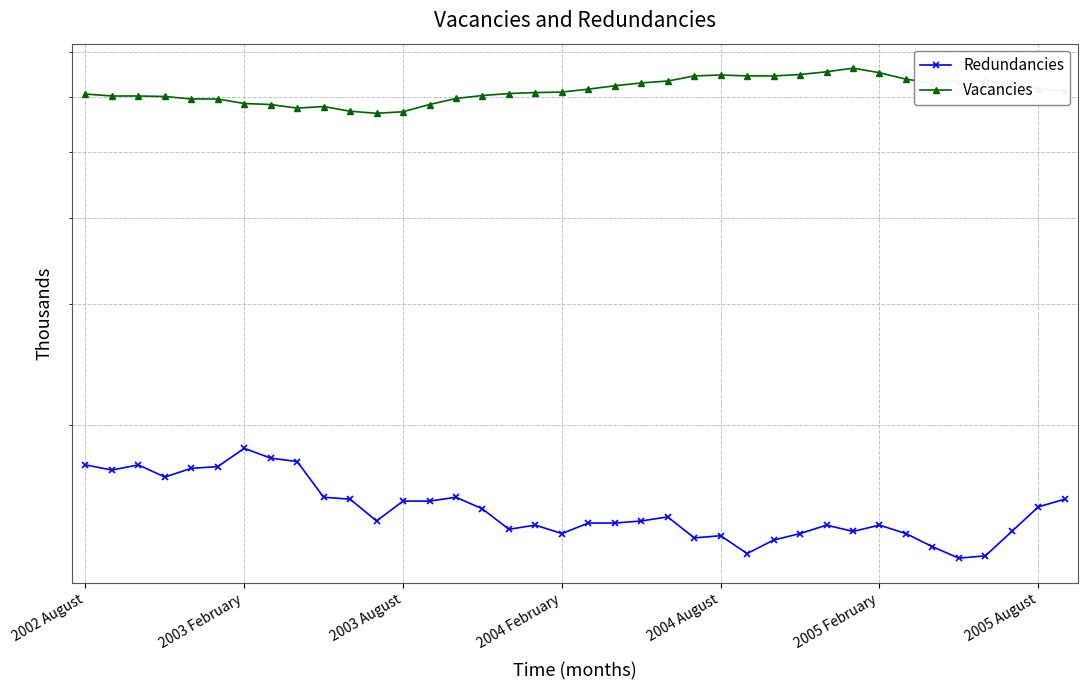

What position from the left is 8?

9